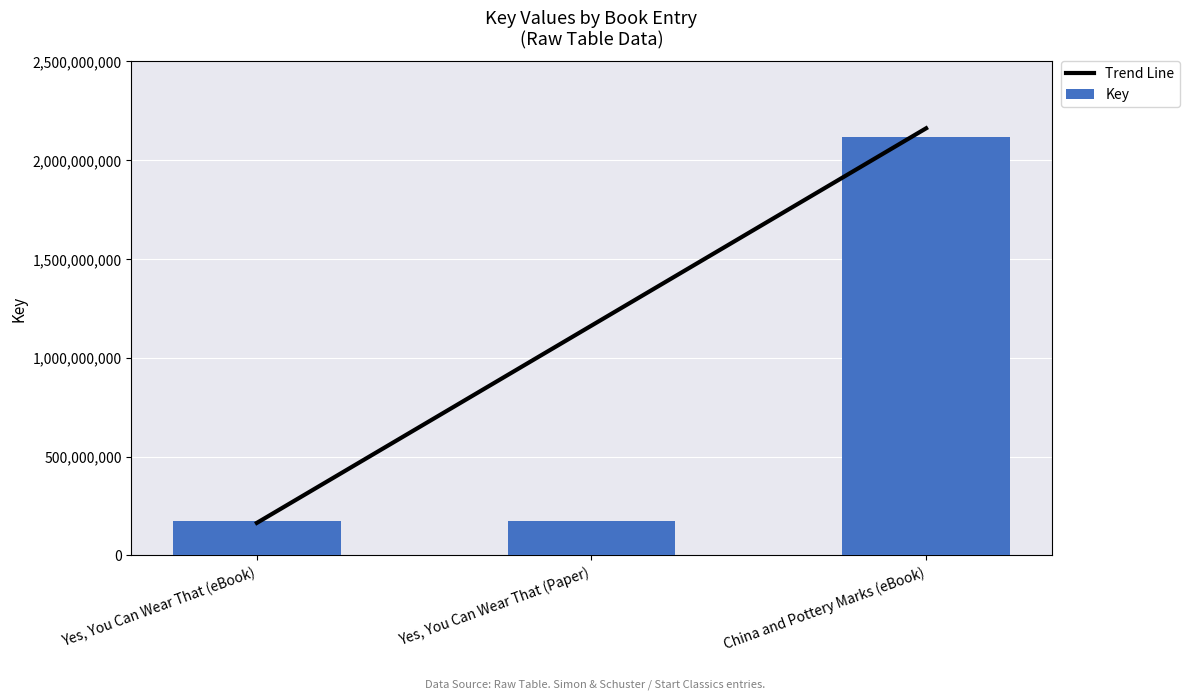

What is the total value across all series at Yes, You Can Wear That (eBook)?

336947617.5